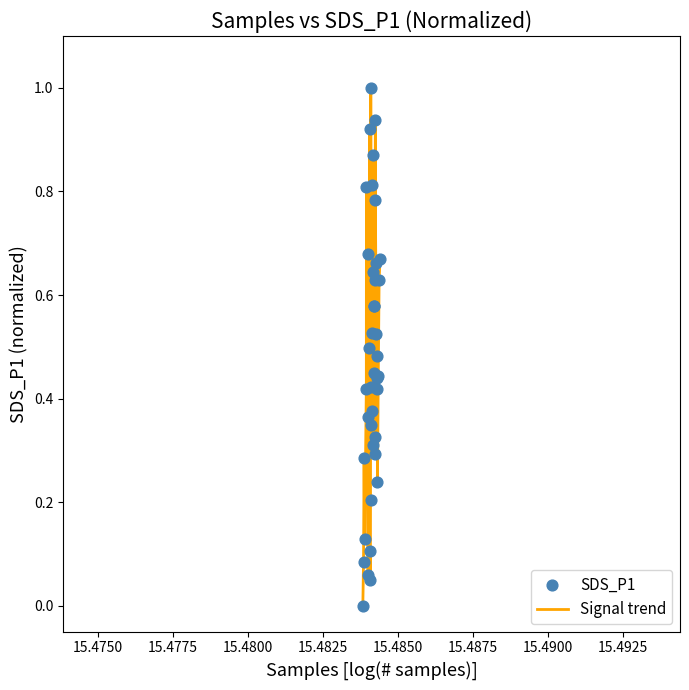

What is the greatest value displayed?

1.0